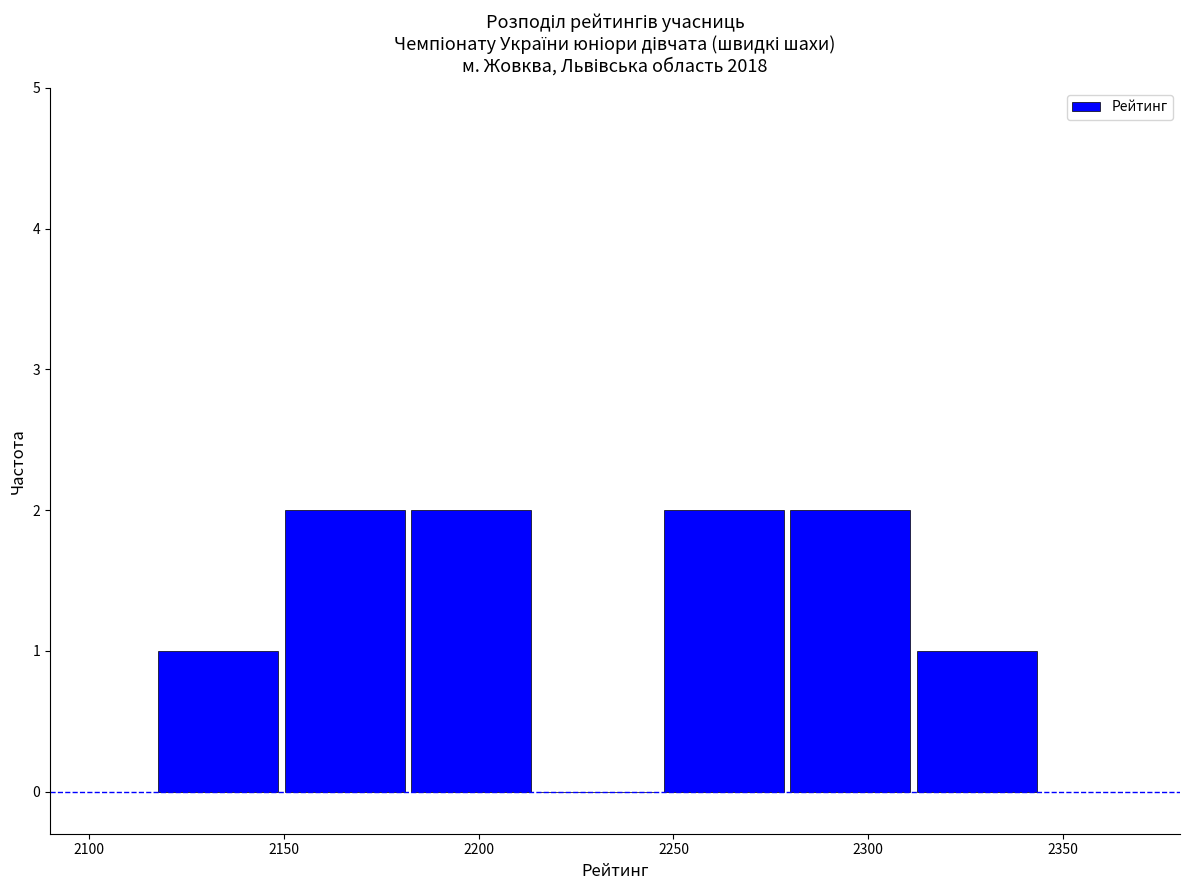

Reading left to right, list every bar in this chart as the range it spans on the x-axis followed by its height. Neither the bar edges nor the heights are printed on the chart, so give them approximately, as read against the axes.

2115 to 2150: 1
2150 to 2180: 2
2180 to 2215: 2
2215 to 2245: 0
2245 to 2280: 2
2280 to 2310: 2
2310 to 2345: 1